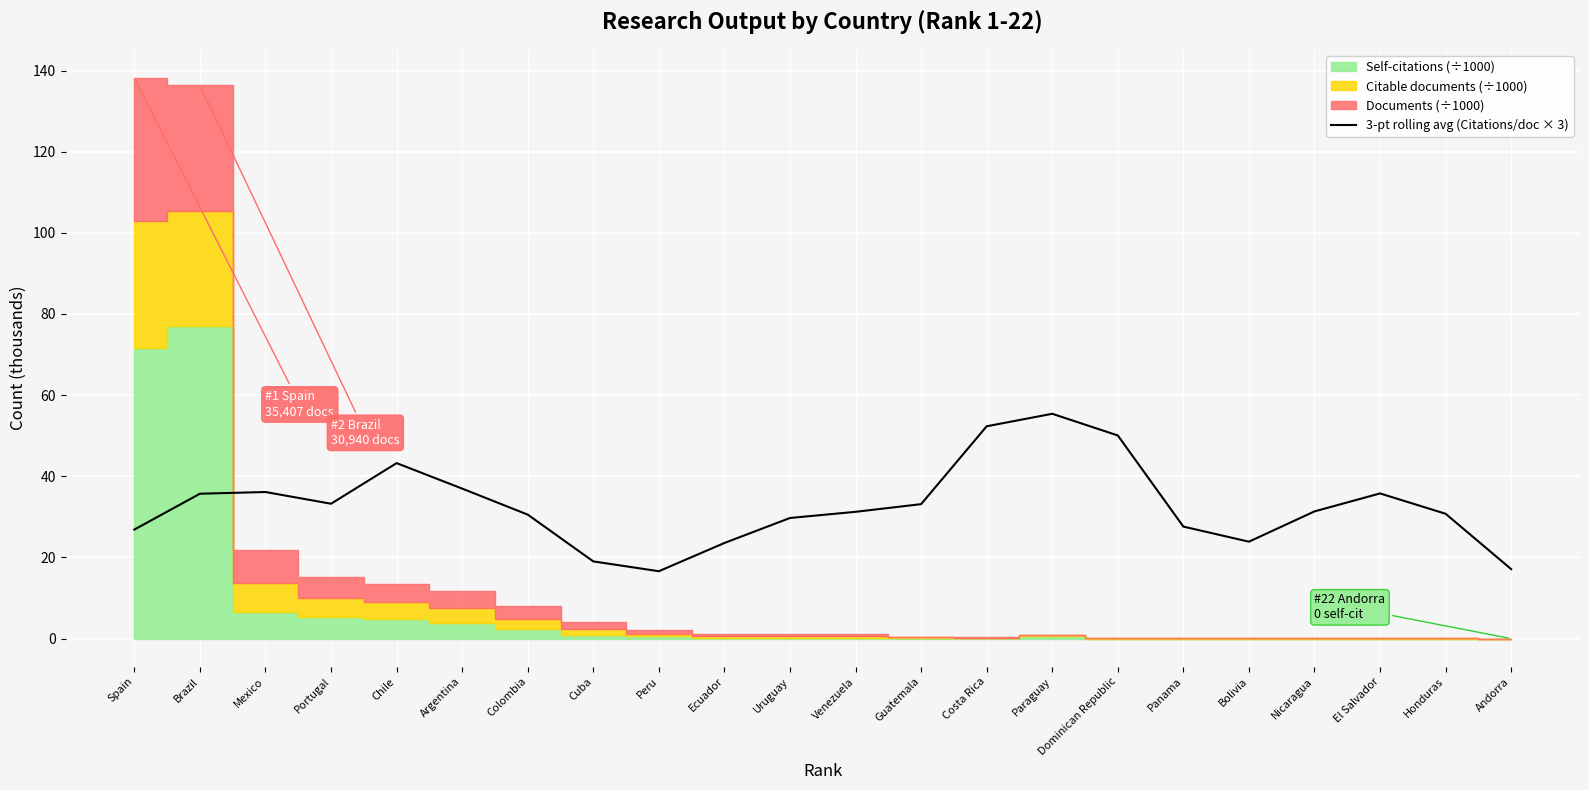

True or false: the data shows 71.2 at Chile.

False